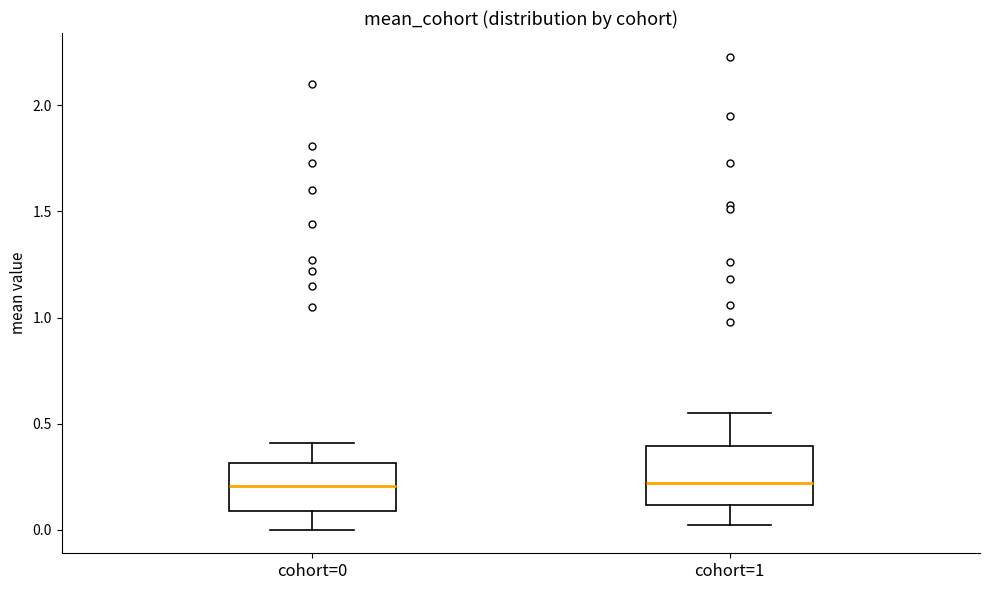

Where does the median line of the box for cohort=1 sit on the y-axis? The values are not printed on the chart, so give them approximately, as read against the axis.

0.20